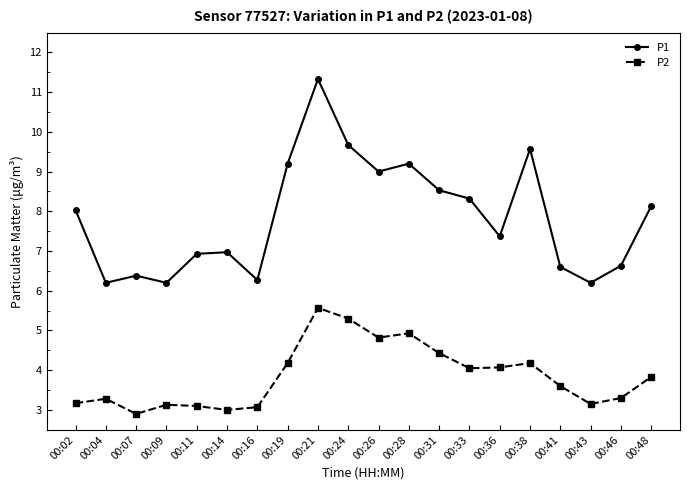

What is the sum of the P1 values at 00:07 and 00:09?

12.6